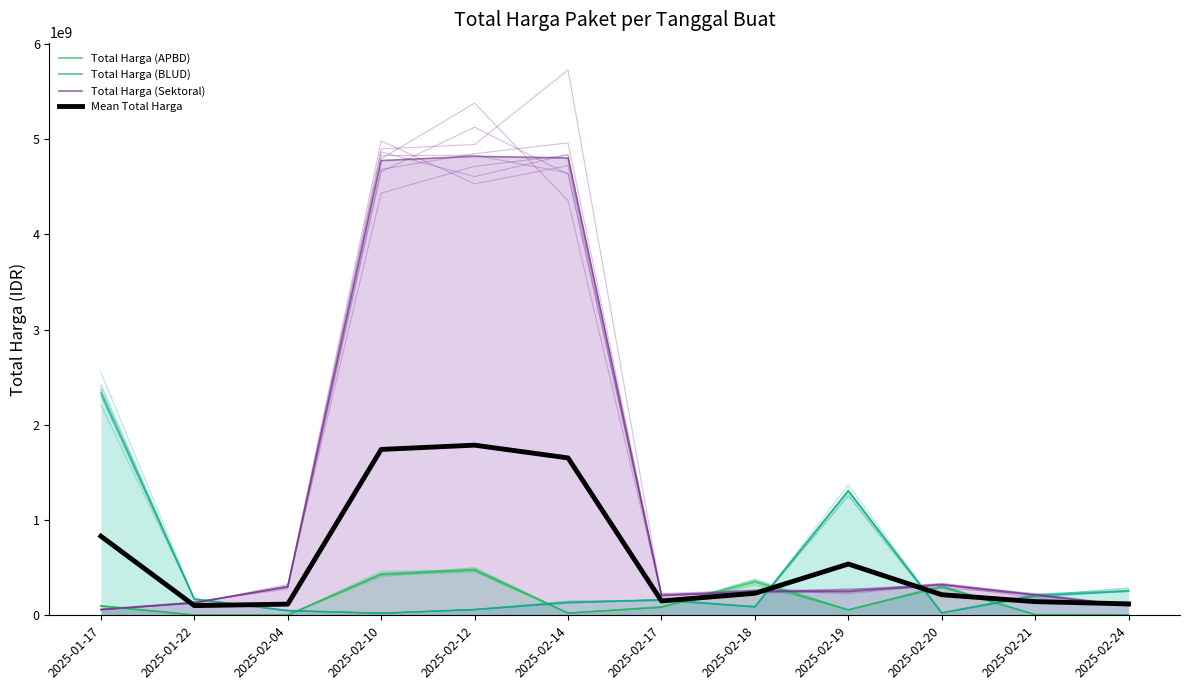

How many interior local valleys does the Total Harga (APBD) series have?

3